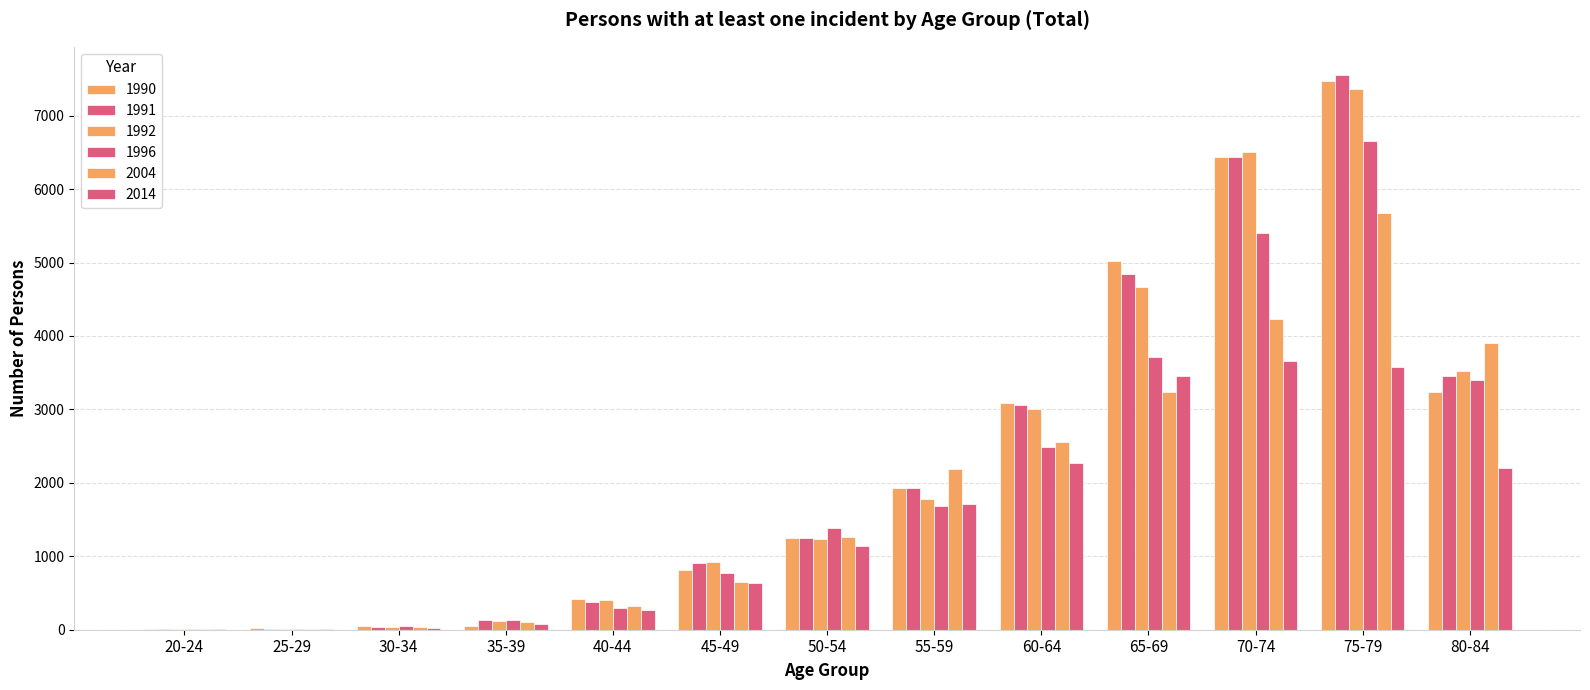

At 70-74, list the series in order from smallest to largest.

2014, 2004, 1996, 1990, 1991, 1992